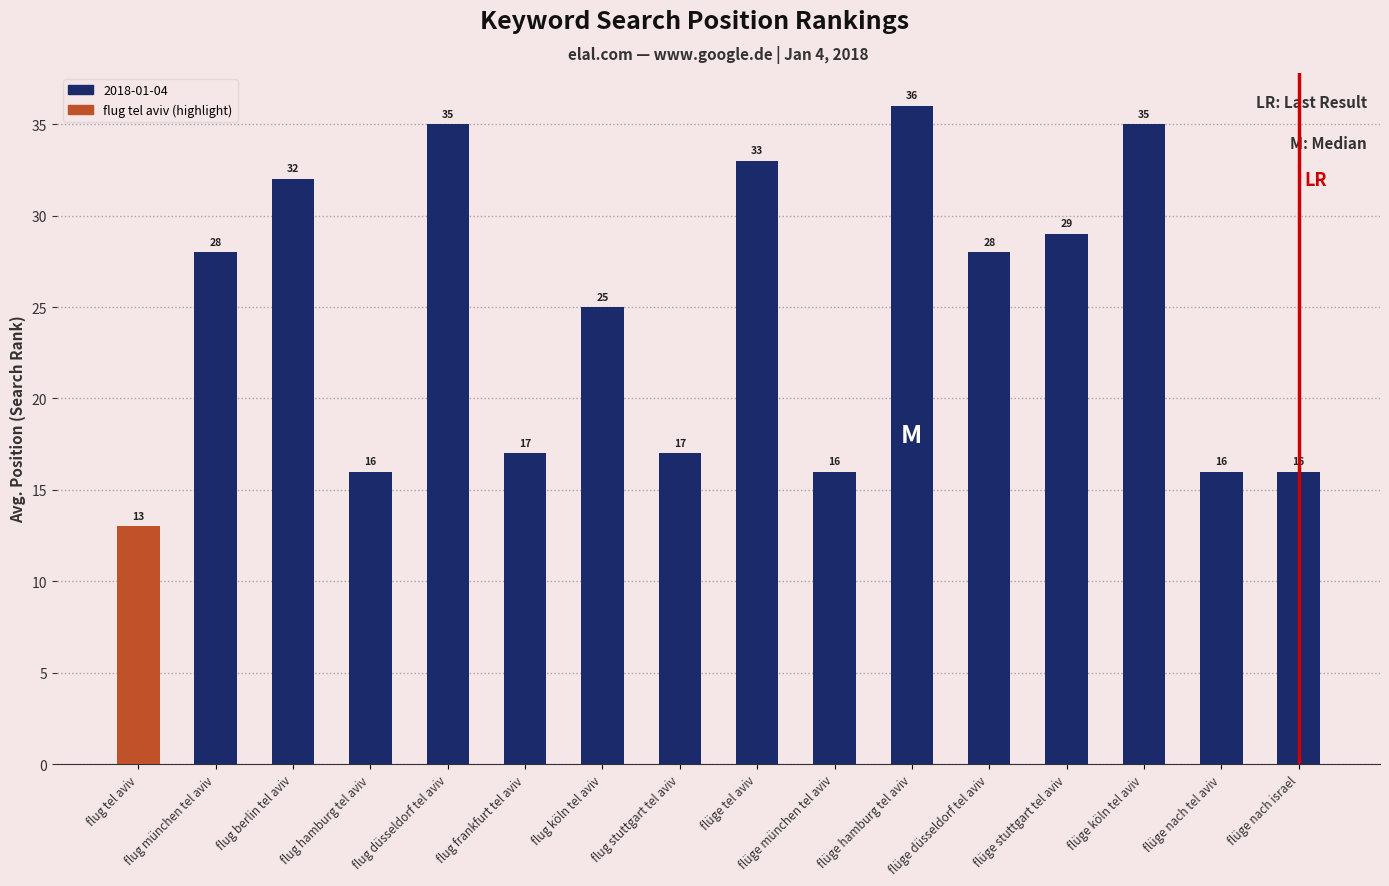

What is the value of the 4th bar from the left?

16